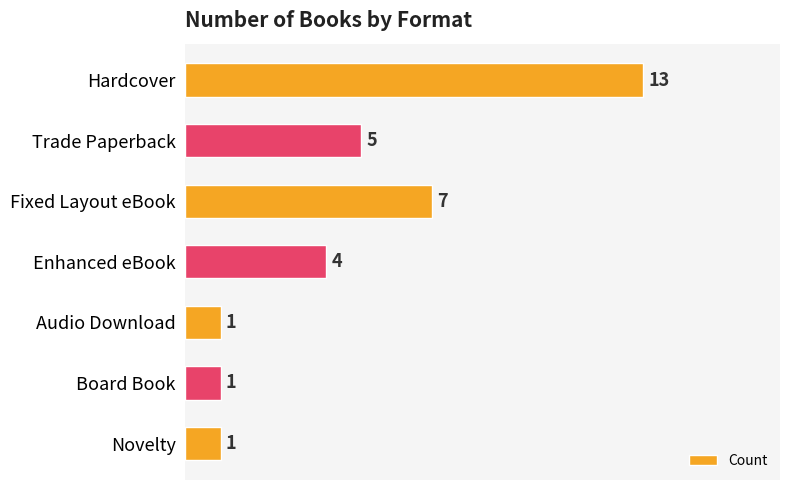

What is the difference between the maximum and minimum values?

12